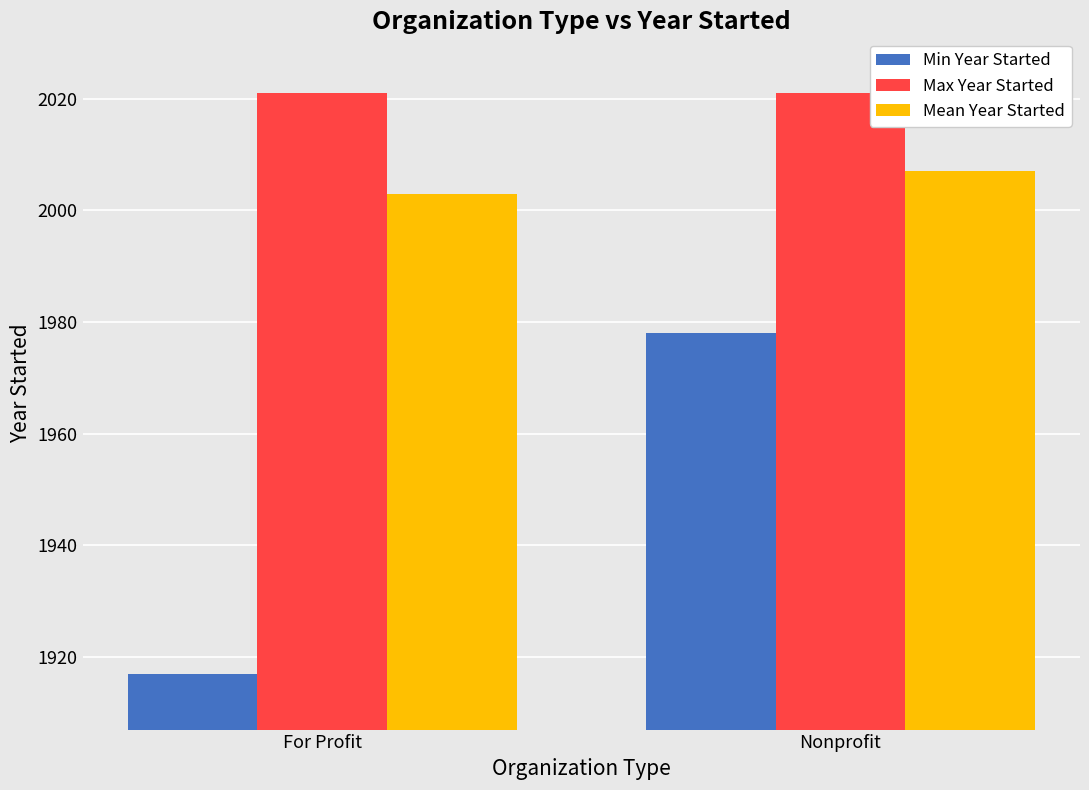

Rank the series at For Profit from lowest to highest value.

Min Year Started, Mean Year Started, Max Year Started